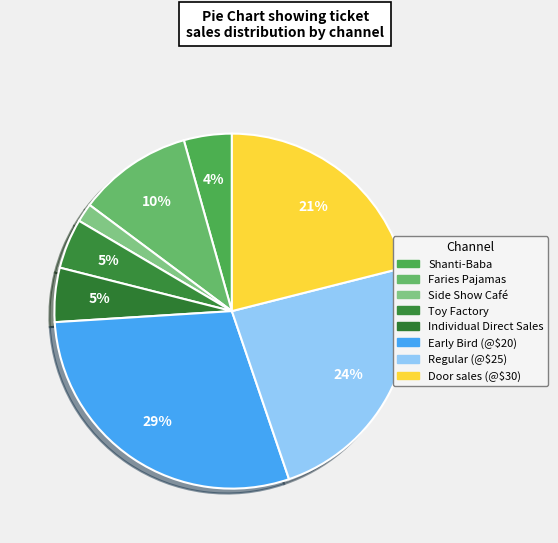

Count the number of slices in the pie.

8